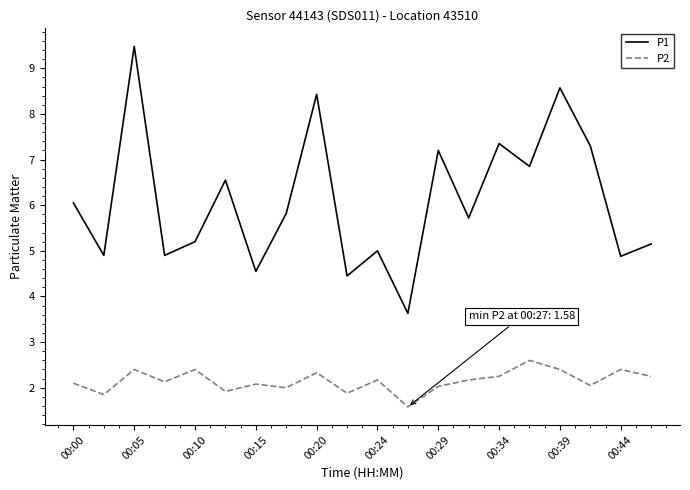

Which series has the largest range (max minus min)?

P1